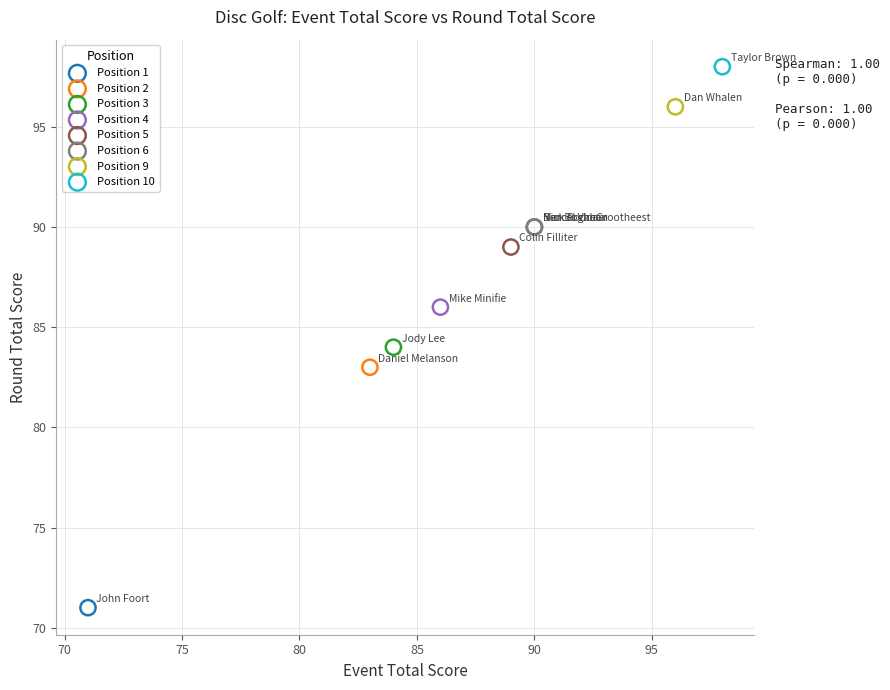

What are all the series names shown in the legend?

Position 1, Position 2, Position 3, Position 4, Position 5, Position 6, Position 9, Position 10